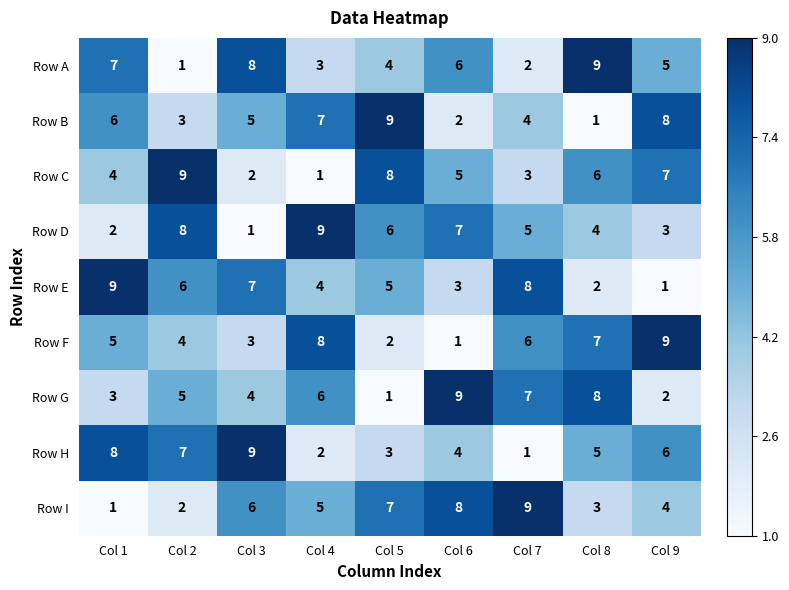

What is the difference between the highest and lowest values at Col 8?

8